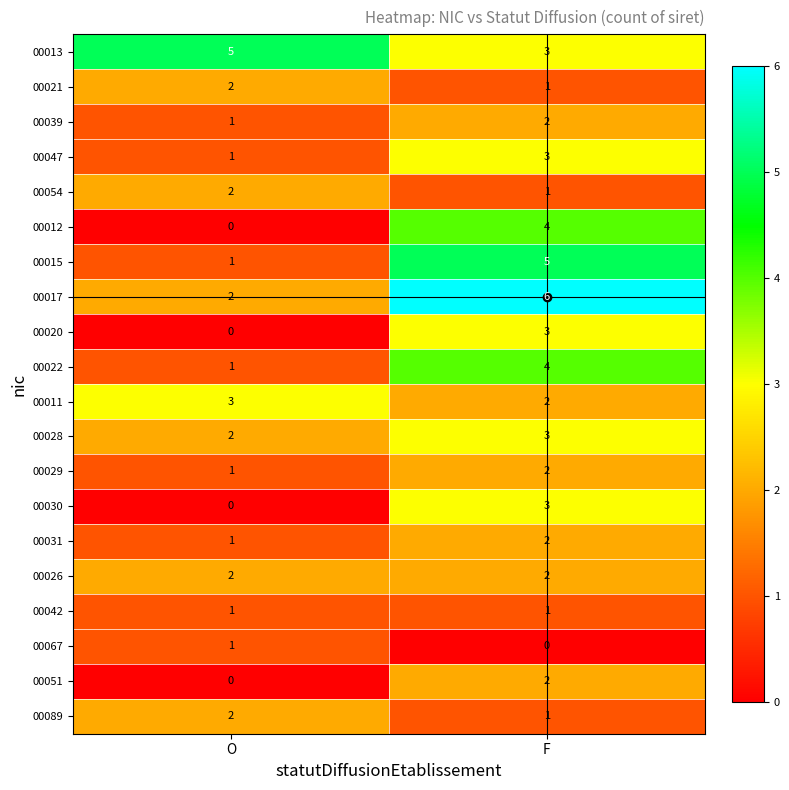

Is the value of 00021 at F greater than the value of 00013 at O?

No